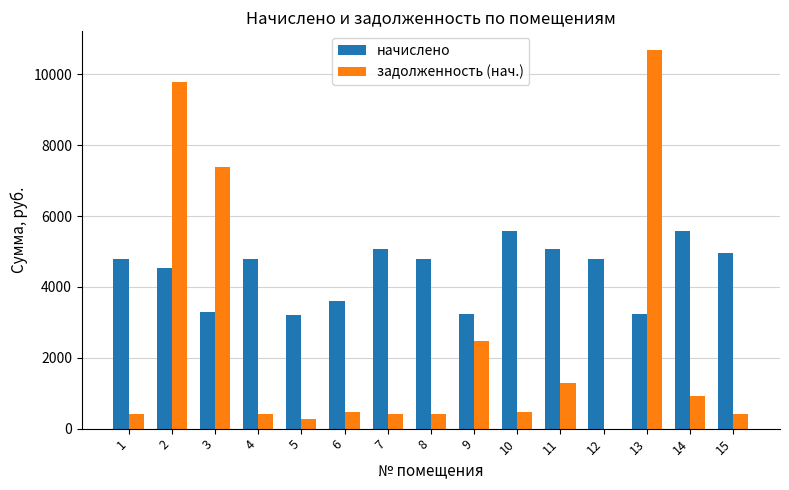

What is the highest value of the задолженность (нач.) series?

10681.7